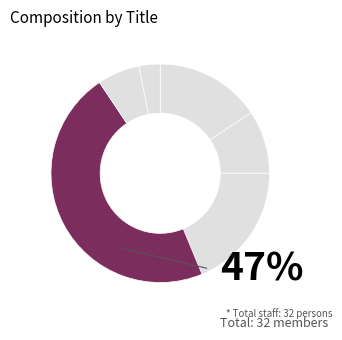

Count the number of slices in the pie.

6